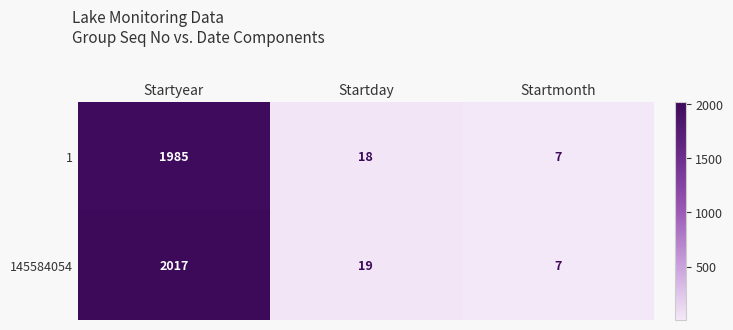

Which label corresponds to the largest value in the chart?

Startyear